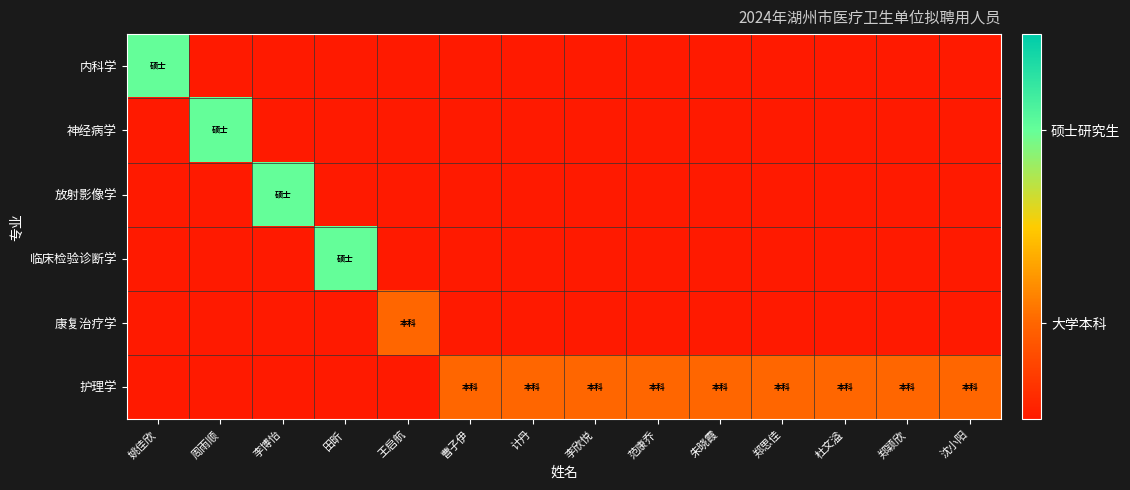

List the series in order of their peak value, lowest first.

内科学, 神经病学, 放射影像学, 临床检验诊断学, 康复治疗学, 护理学